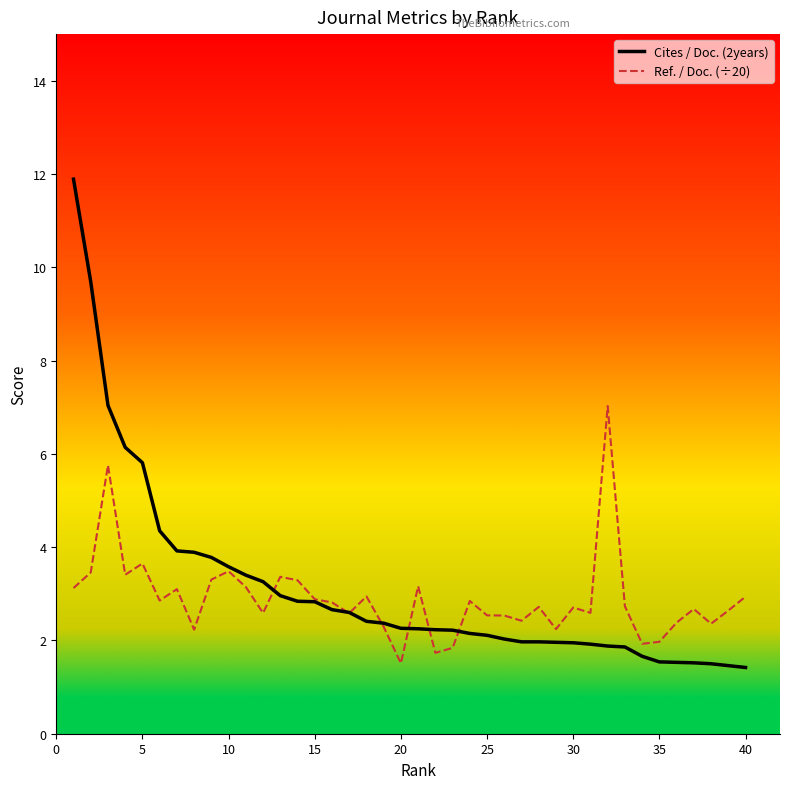

List the series in order of their peak value, highest first.

Cites / Doc. (2years), Ref. / Doc. (÷20)